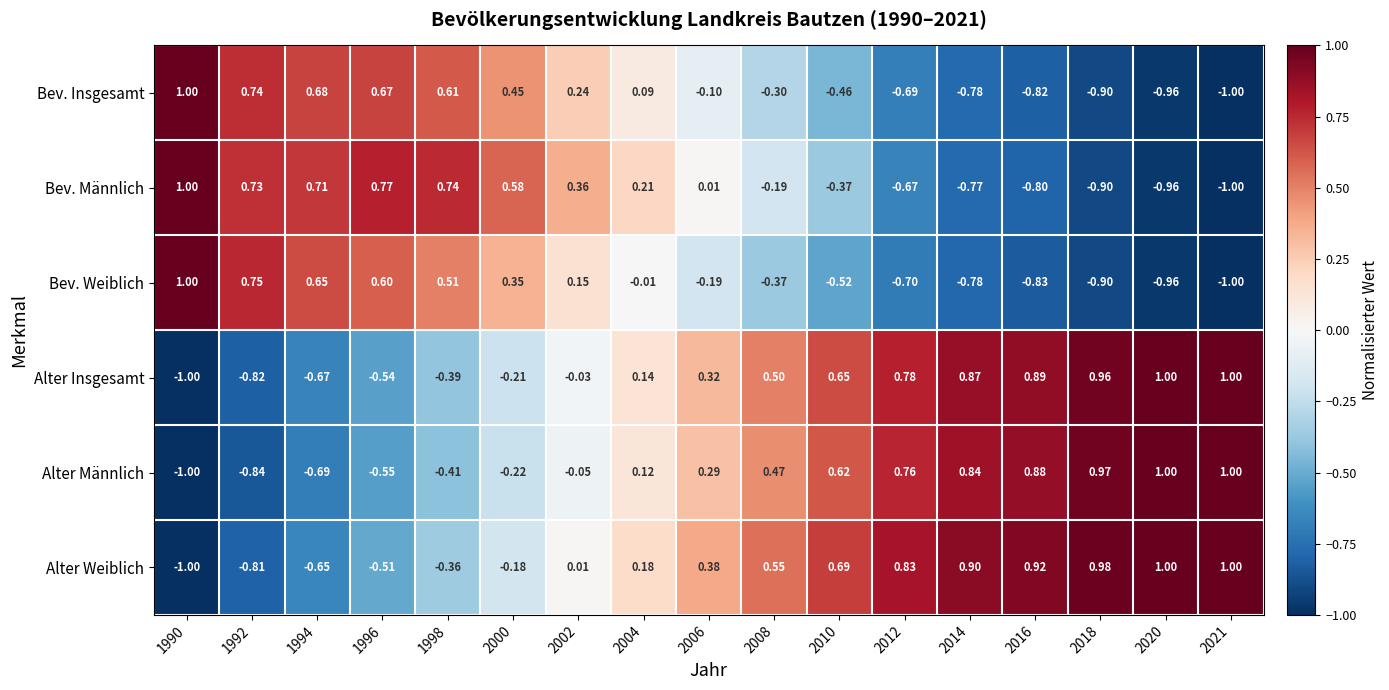

Is the value of Alter Insgesamt at 2006 greater than the value of Alter Weiblich at 1998?

Yes